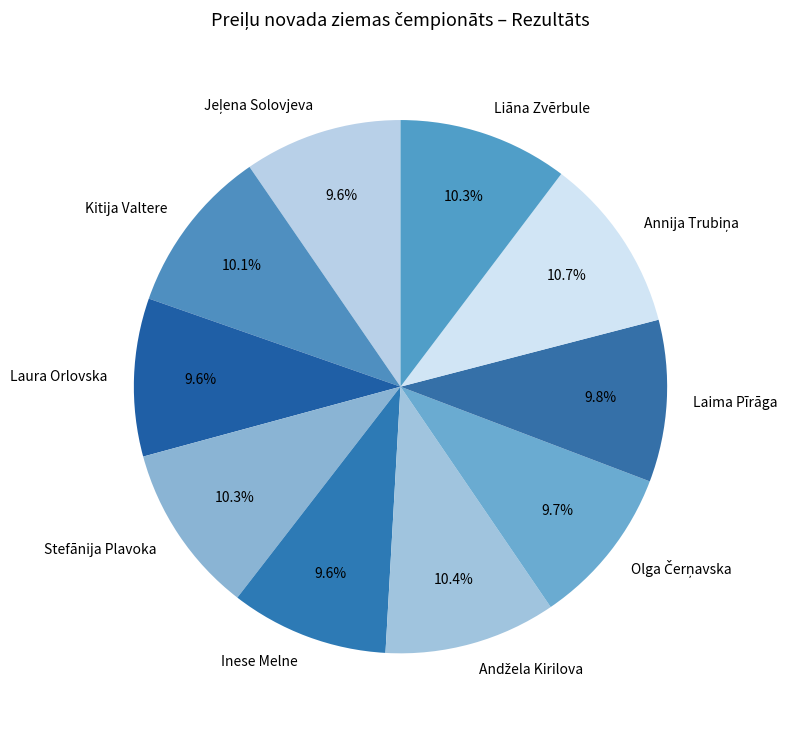

True or false: Inese Melne accounts for 21% of the total.

False